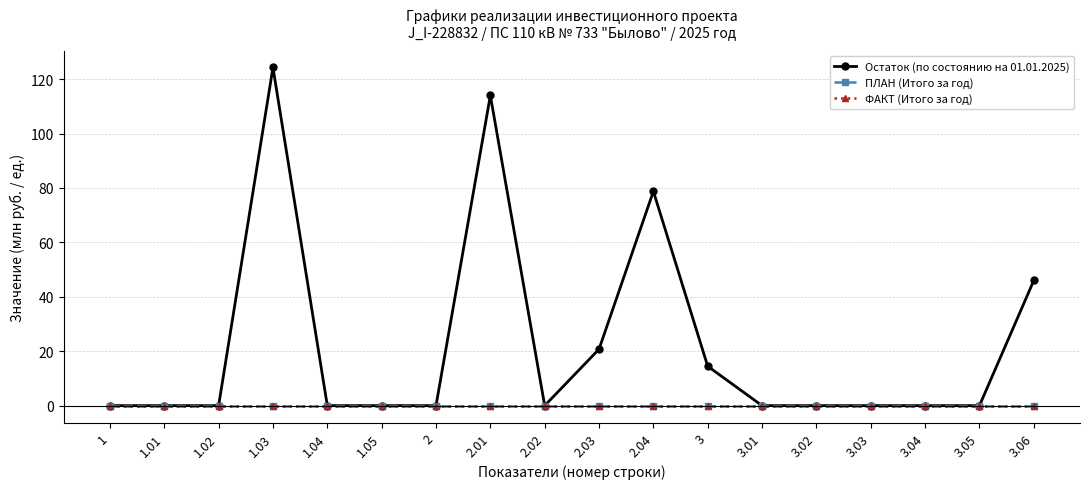

How many distinct data groups are displayed?

3